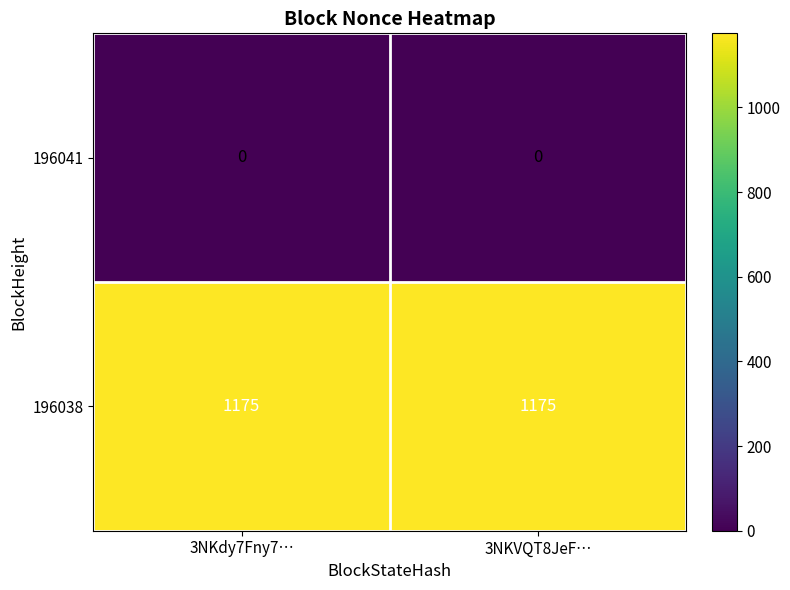

Is it true that 196041 equals 0 at 3NKVQT8JeF…?

True